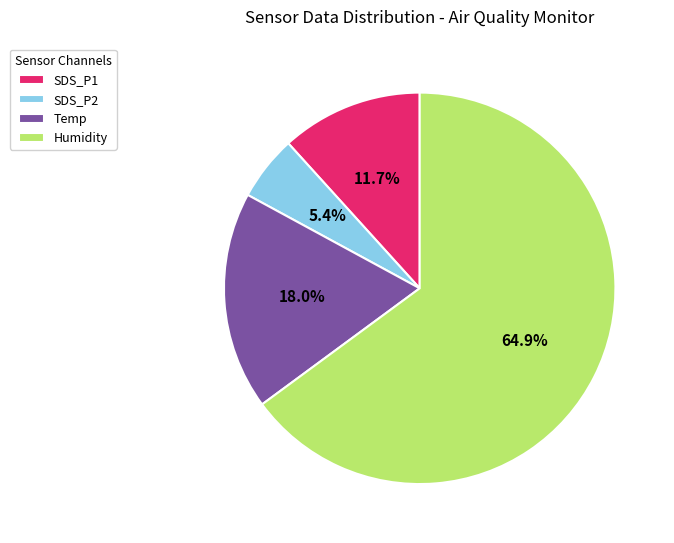

Which has a higher value, SDS_P2 or SDS_P1?

SDS_P1